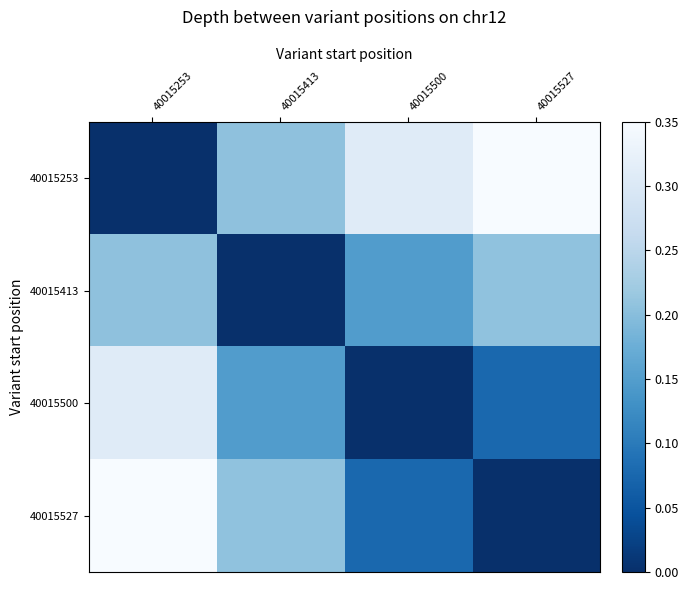

List the series in order of their peak value, lowest first.

40015413, 40015500, 40015253, 40015527